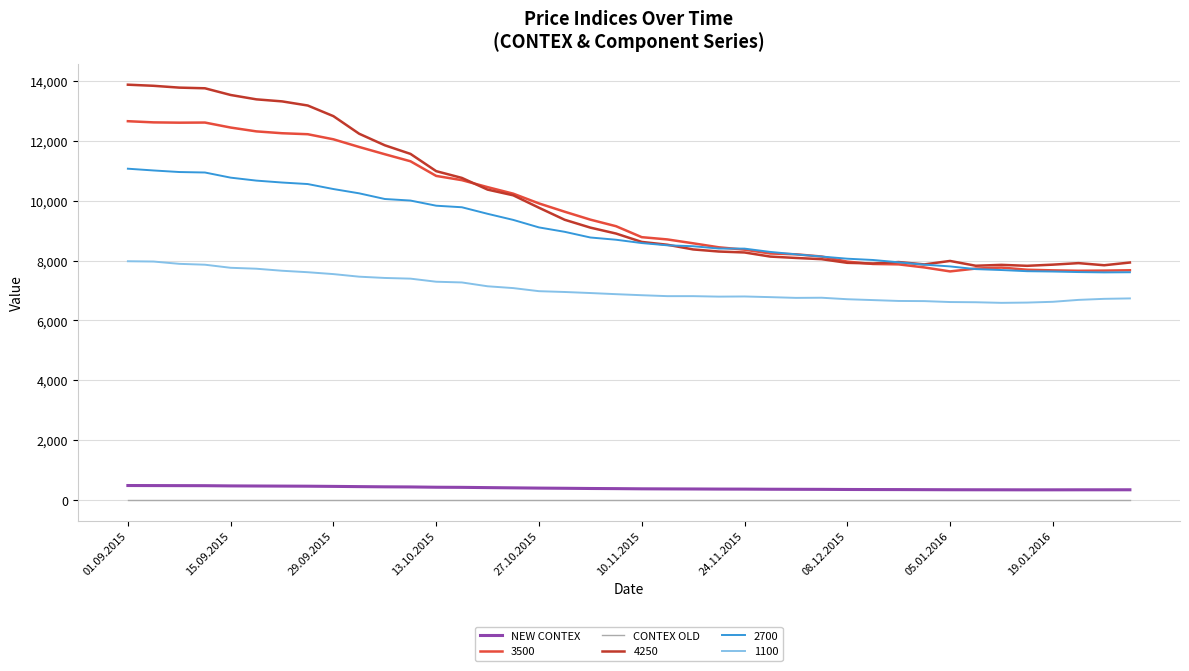

Which series has the widest spread of values?

4250